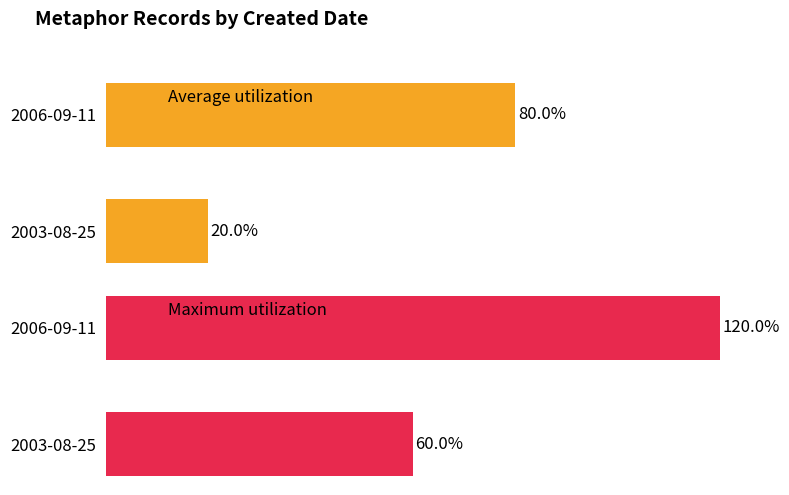

At which label does Average utilization reach its peak?

2006-09-11